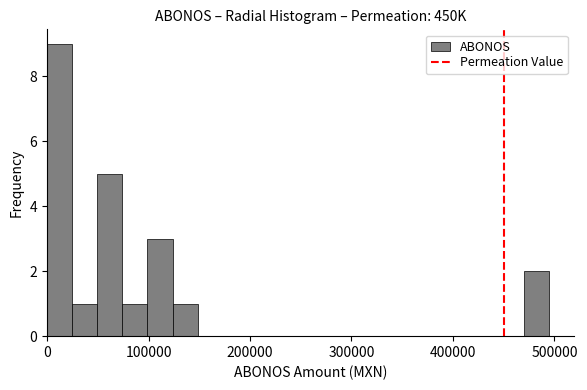

Around what value on the x-axis is the tallest bar? Give the approximate position of its centre, as read against the axis.

10000